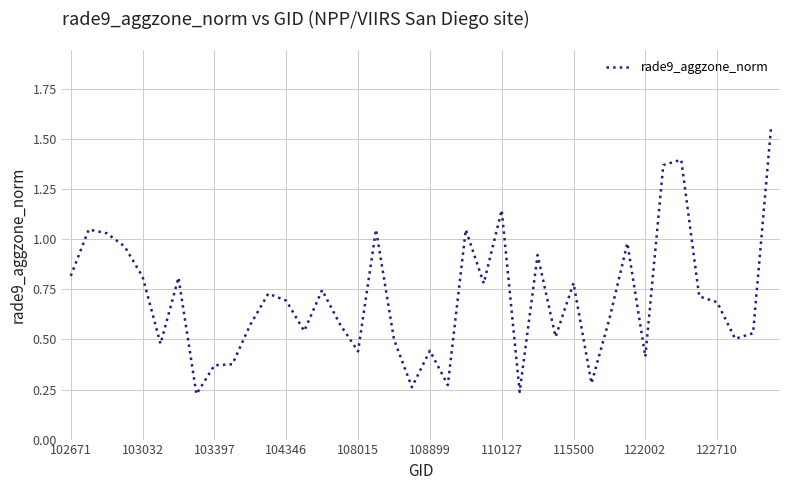

What is the difference between the maximum and minimum values?

1.3